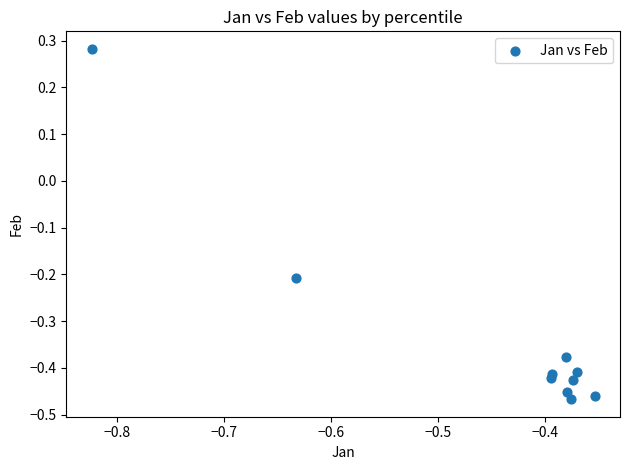

What is the average Y value?

-0.3